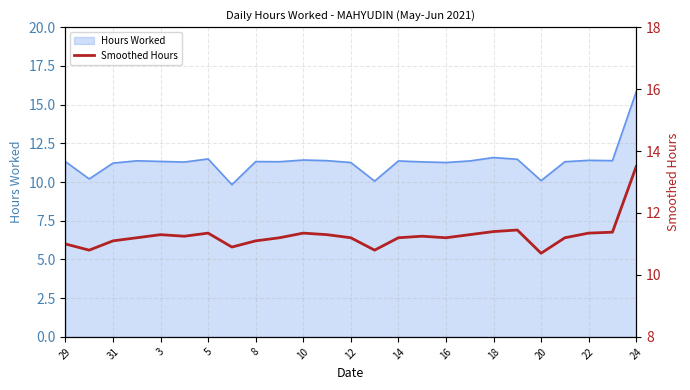

What is the smallest value displayed?

10.7